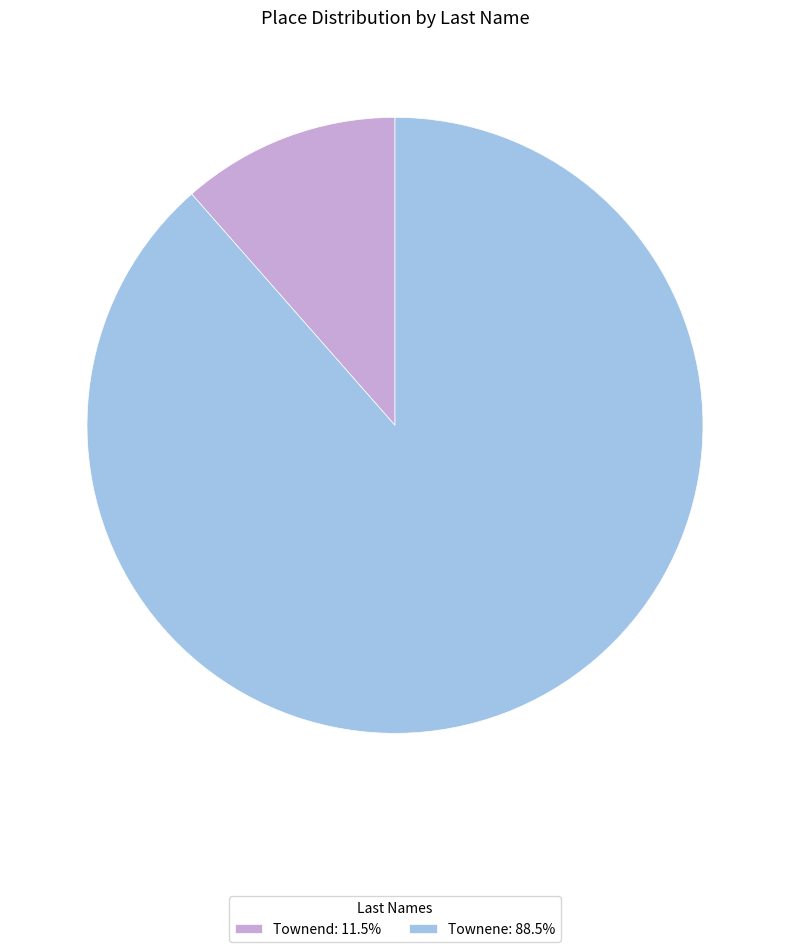

What is the ratio of the value at Townene to the value at Townend?

7.7